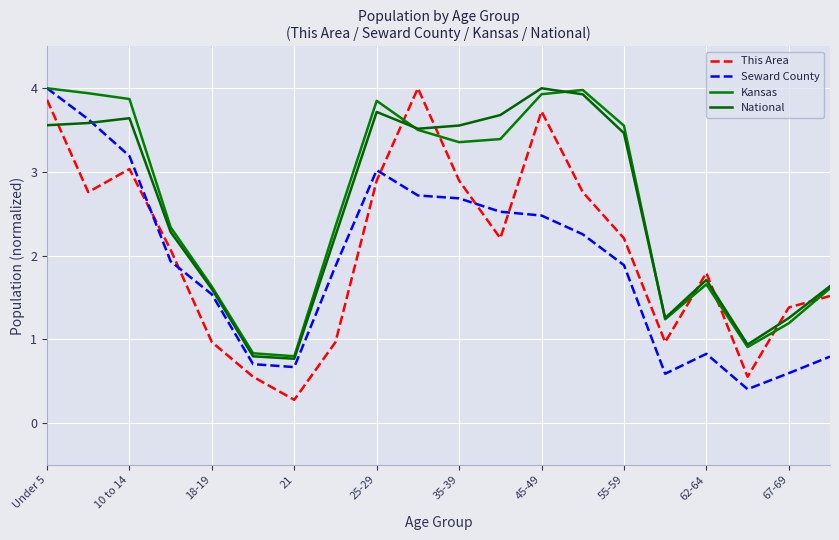

What is the sum of all Kansas values?

51.9